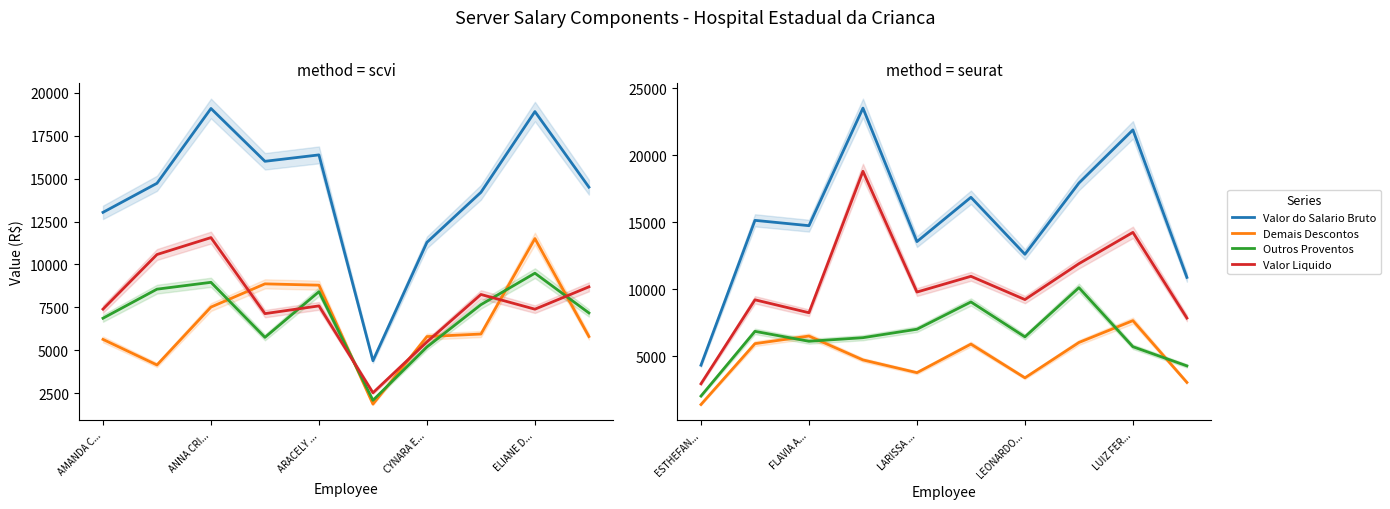

What position from the left is LEONARDO...?

7